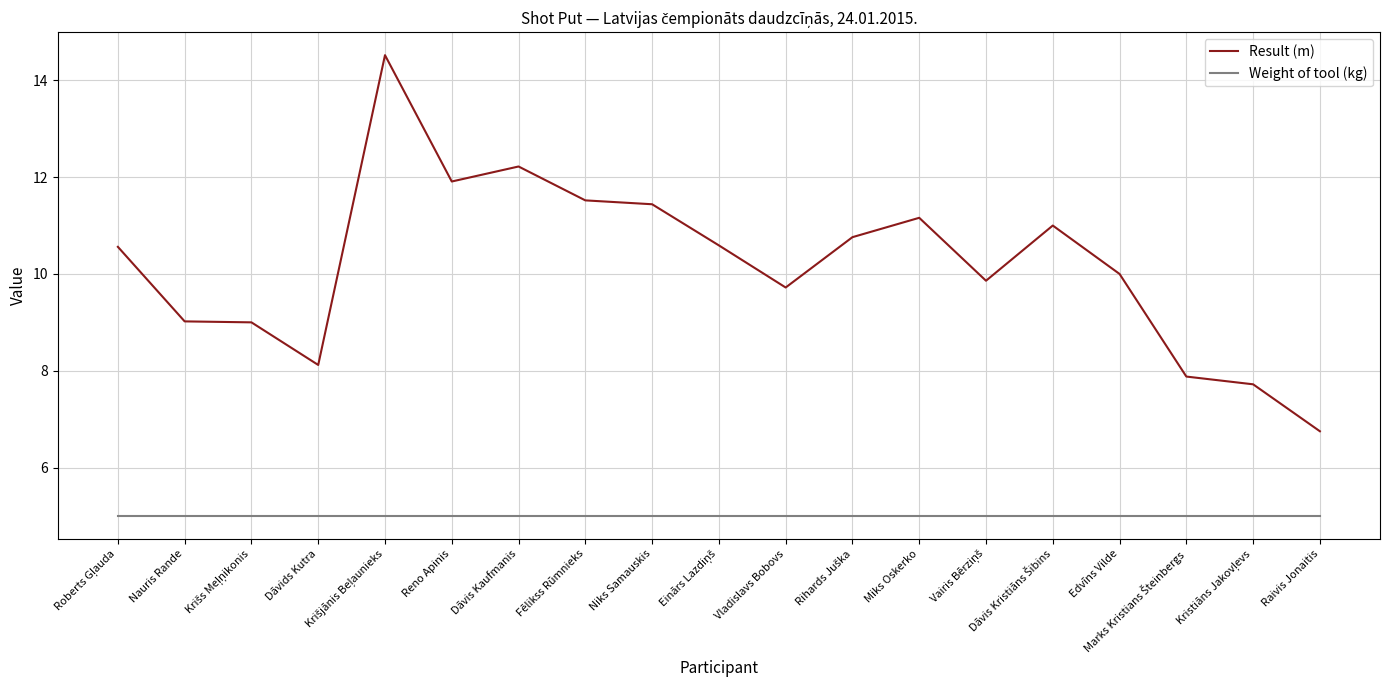

Reading left to right, what are all the values shown in this chart?

Result (m): 10.6	9.0	9.0	8.1	14.5	11.9	12.2	11.5	11.4	10.6	9.7	10.8	11.2	9.9	11.0	10.0	7.9	7.7	6.8
Weight of tool (kg): 5.0	5.0	5.0	5.0	5.0	5.0	5.0	5.0	5.0	5.0	5.0	5.0	5.0	5.0	5.0	5.0	5.0	5.0	5.0